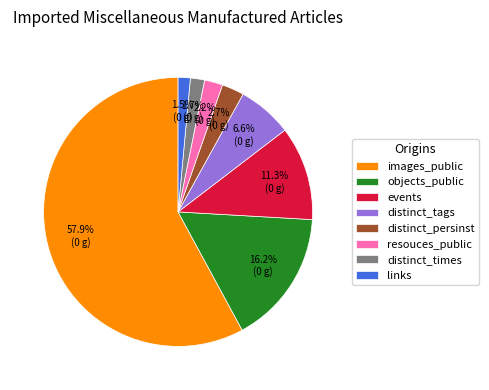

Which category has the biggest portion of the pie?

images_public